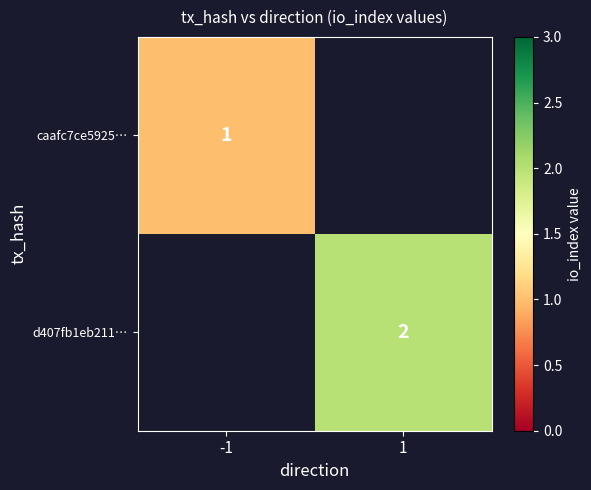

Is the value of caafc7ce5925… at -1 greater than the value of d407fb1eb211… at 1?

No